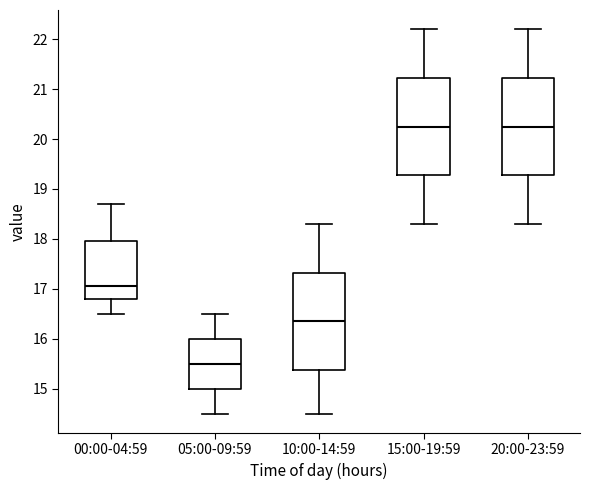

Reading left to right, read every box against the y-axis: the position of its median line, the range the box covers, and the ends of its whiskers. The values are not printed on the chart, so give them approximately, as read against the axis.

00:00-04:59: median 17.1, box 16.8 to 18.0, whiskers 16.5 to 18.7
05:00-09:59: median 15.5, box 15.0 to 16.0, whiskers 14.5 to 16.5
10:00-14:59: median 16.4, box 15.4 to 17.3, whiskers 14.5 to 18.3
15:00-19:59: median 20.3, box 19.3 to 21.2, whiskers 18.3 to 22.2
20:00-23:59: median 20.3, box 19.3 to 21.2, whiskers 18.3 to 22.2